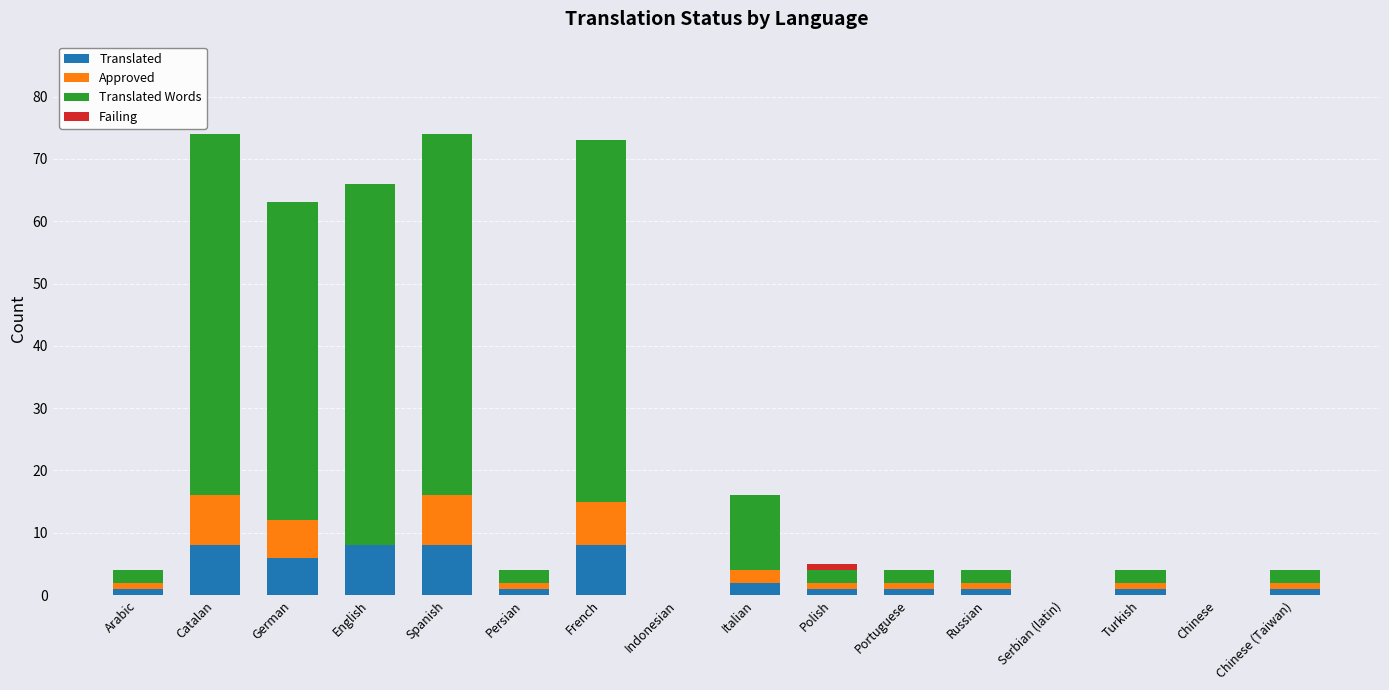

What is the total value across all series at Catalan?

74